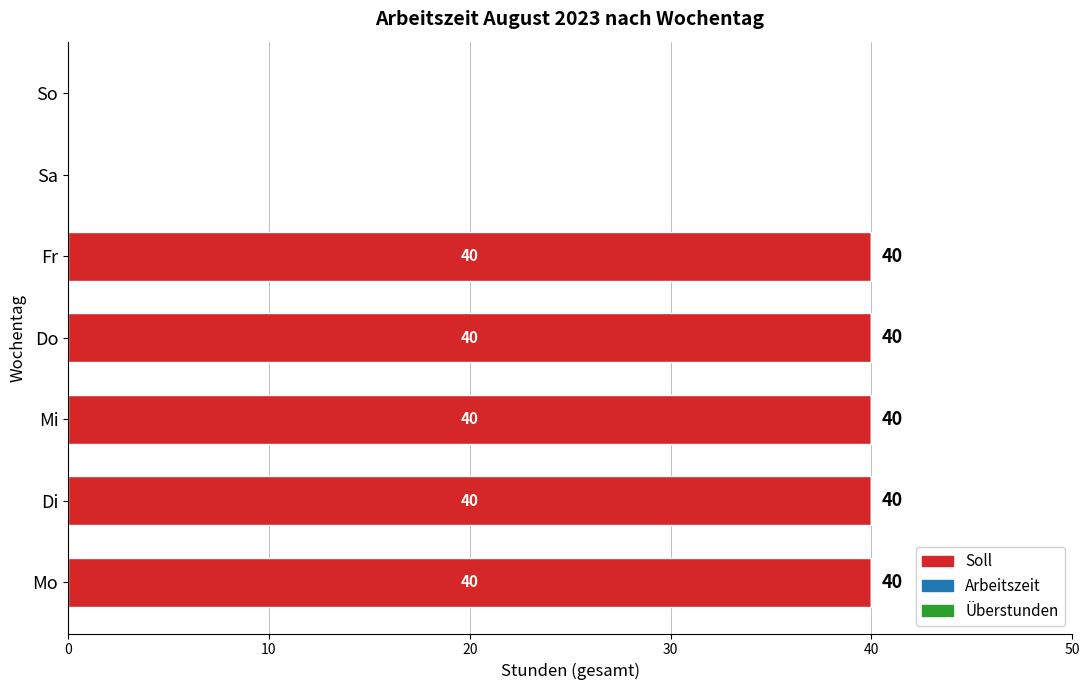

Are the bars horizontal?

Yes